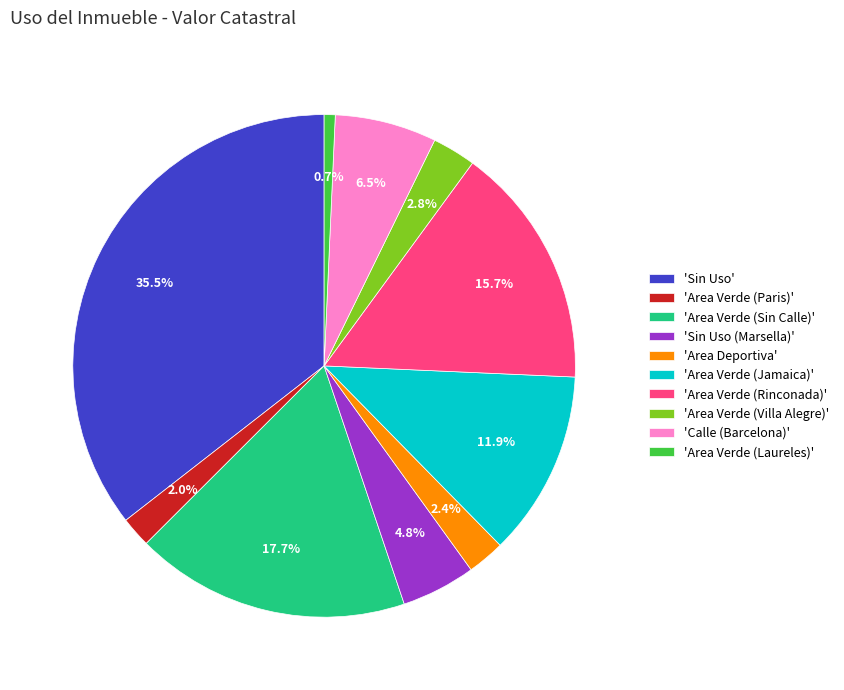

Between 'Calle (Barcelona)' and 'Area Deportiva', which is larger?

'Calle (Barcelona)'